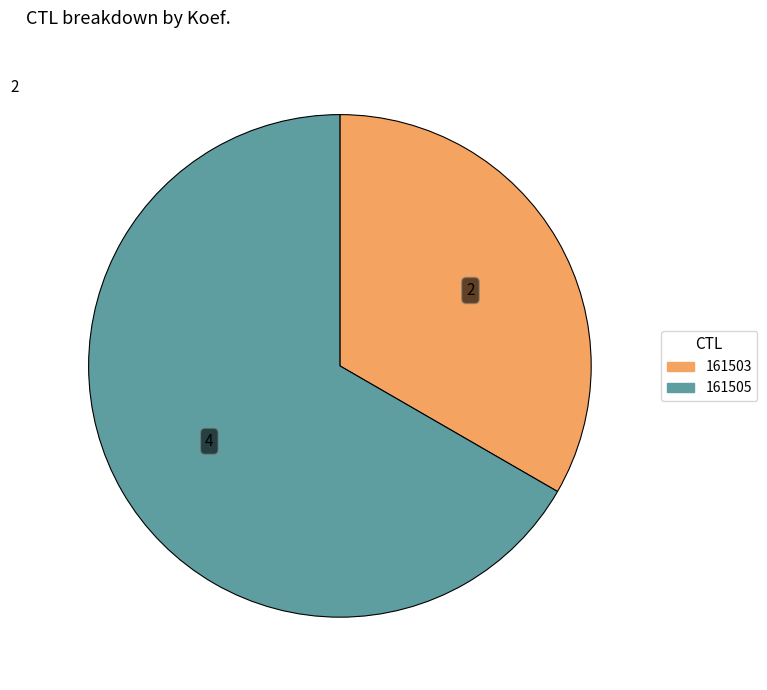

The 161505 slice represents 67% of the pie. True or false?

True